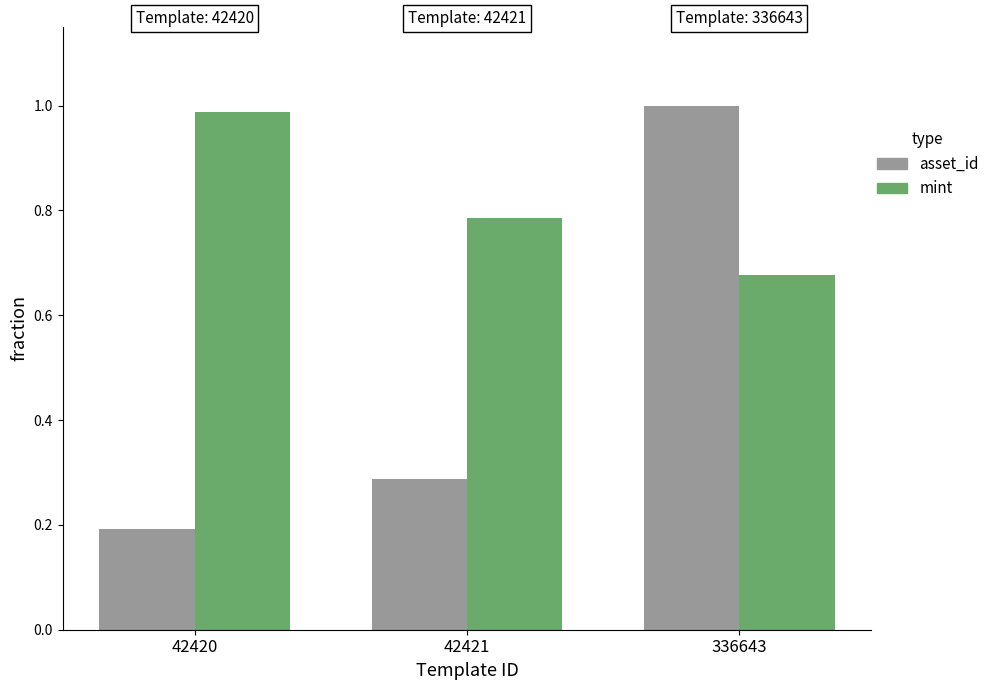

Which series changed the most between 42421 and 336643?

asset_id